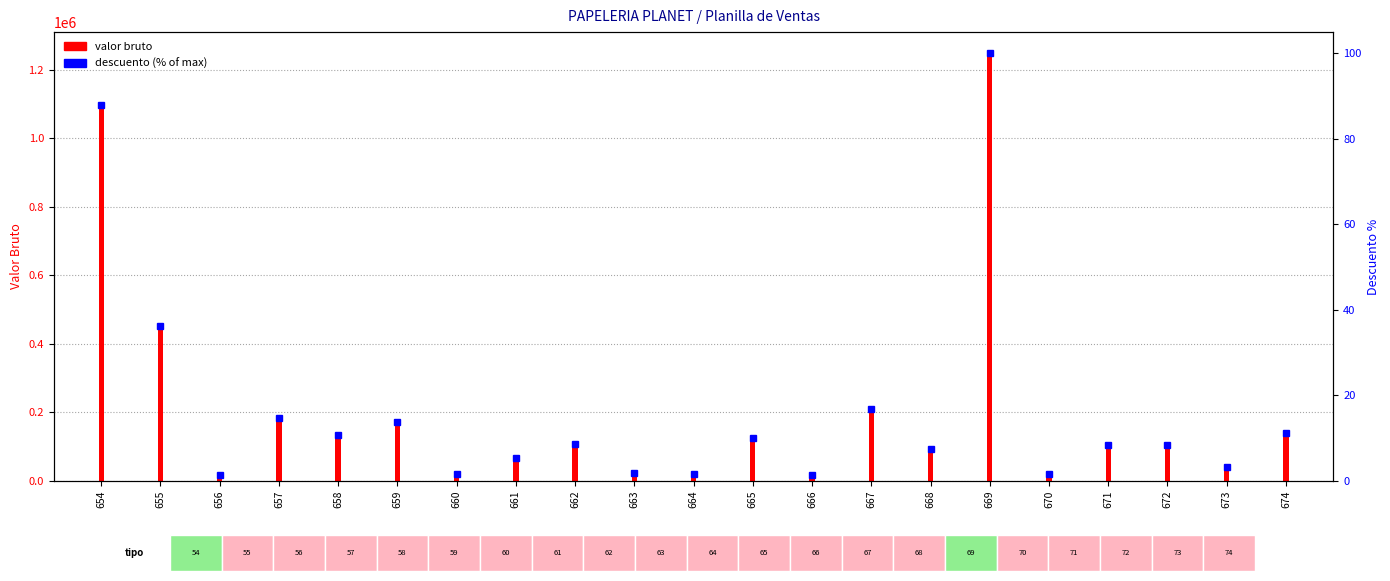

Is it true that the value at 656 is 1.4?

True